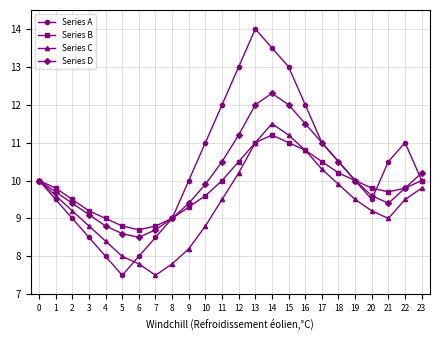

Count the number of categories in the chart.

24